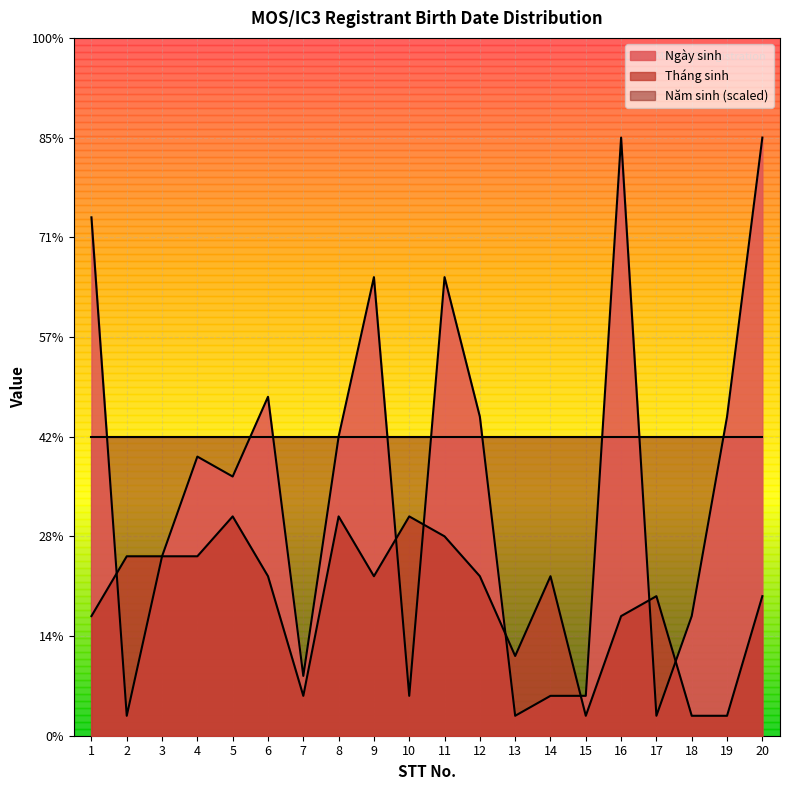

What is the difference between the highest and lowest values at 12?

8